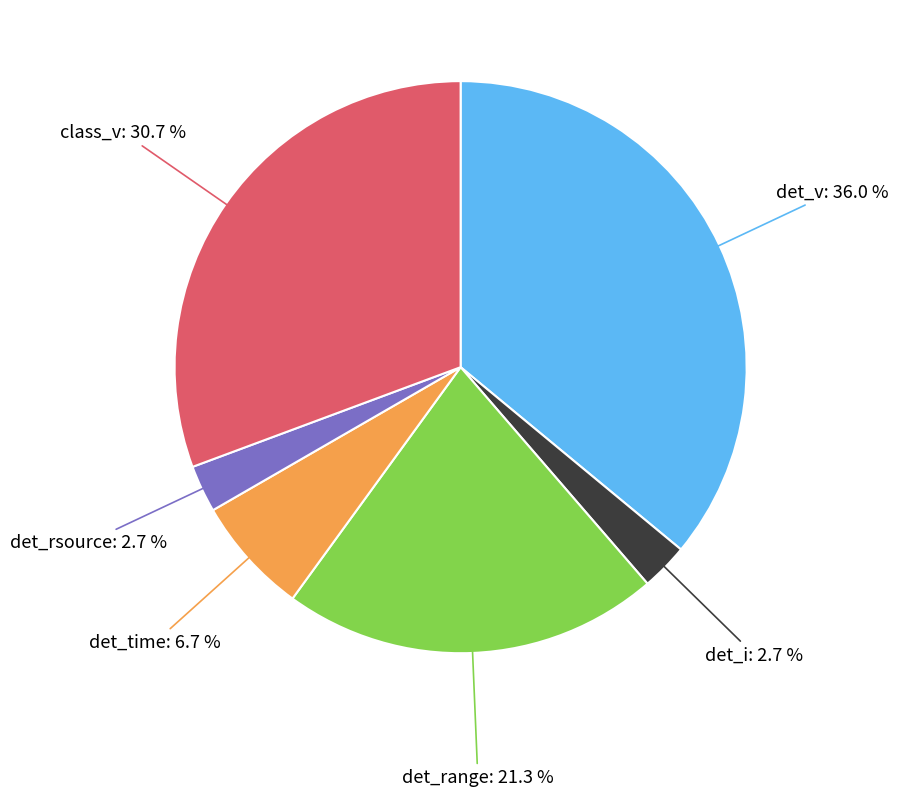

Is there any slice that represents more than half of the pie?

No